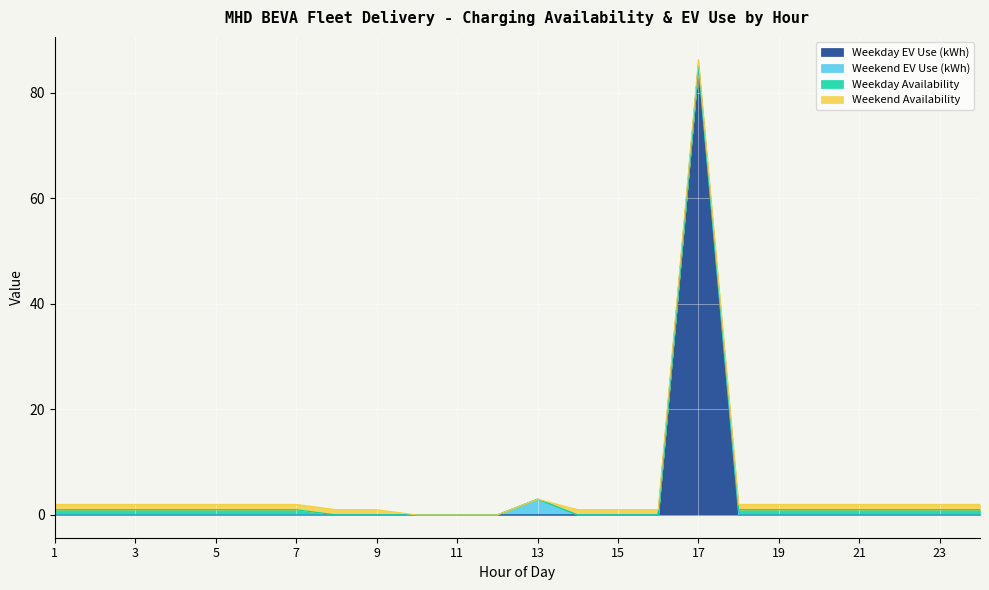

True or false: Weekday Availability has a value of 1.6 at 19.

False